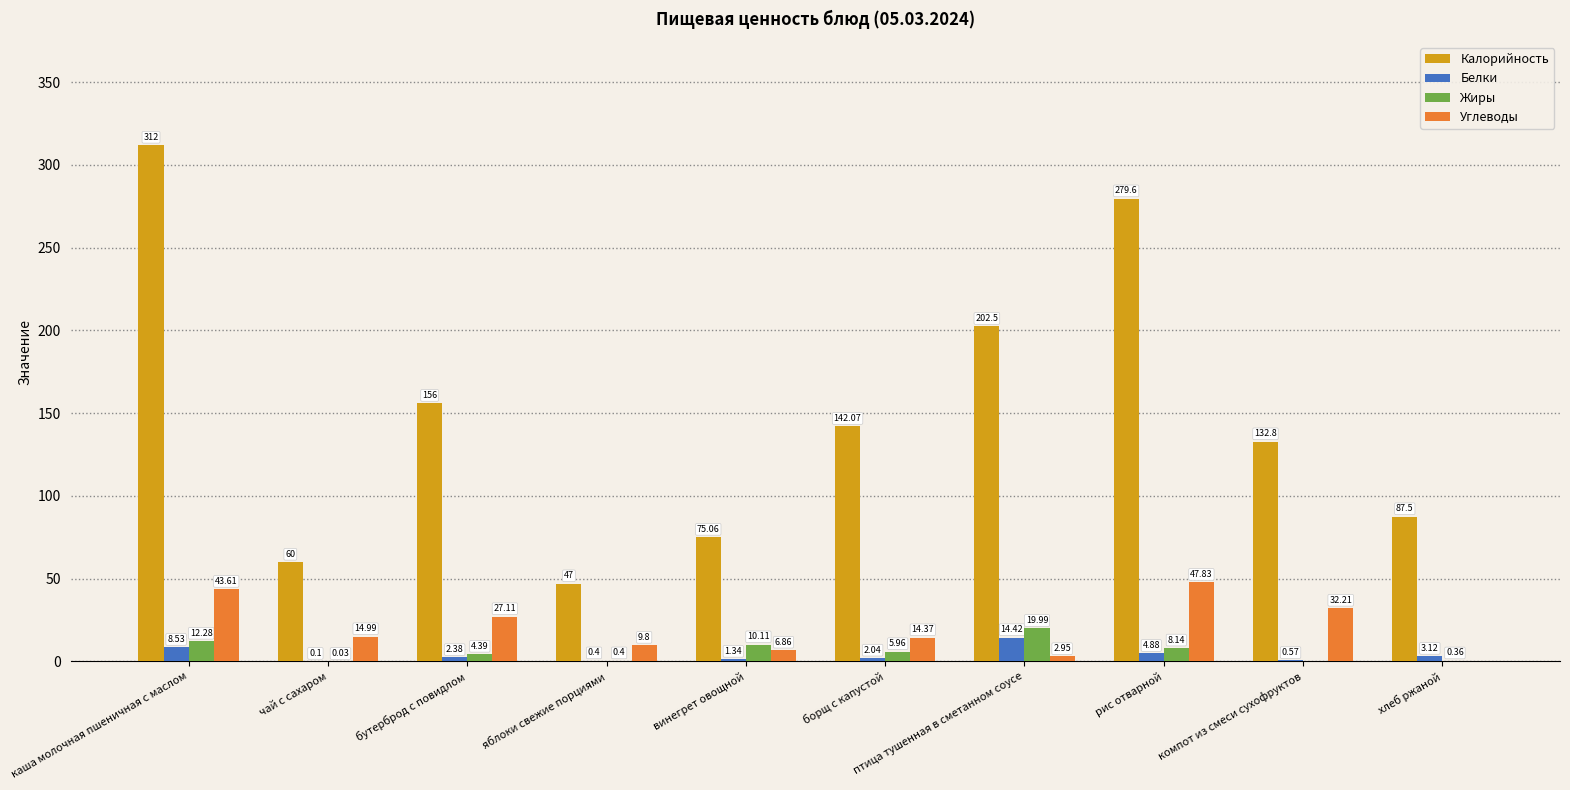

Between винегрет овощной and птица тушенная в сметанном соусе, which series saw the biggest shift?

Калорийность